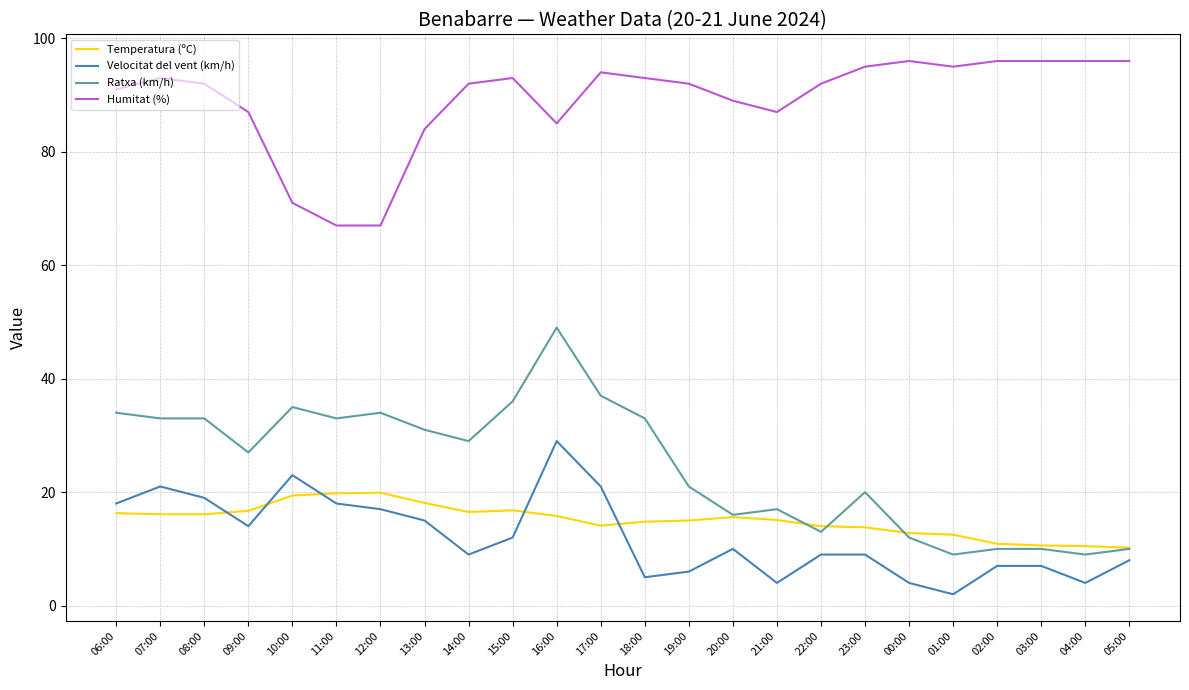

How many series are shown in this chart?

4